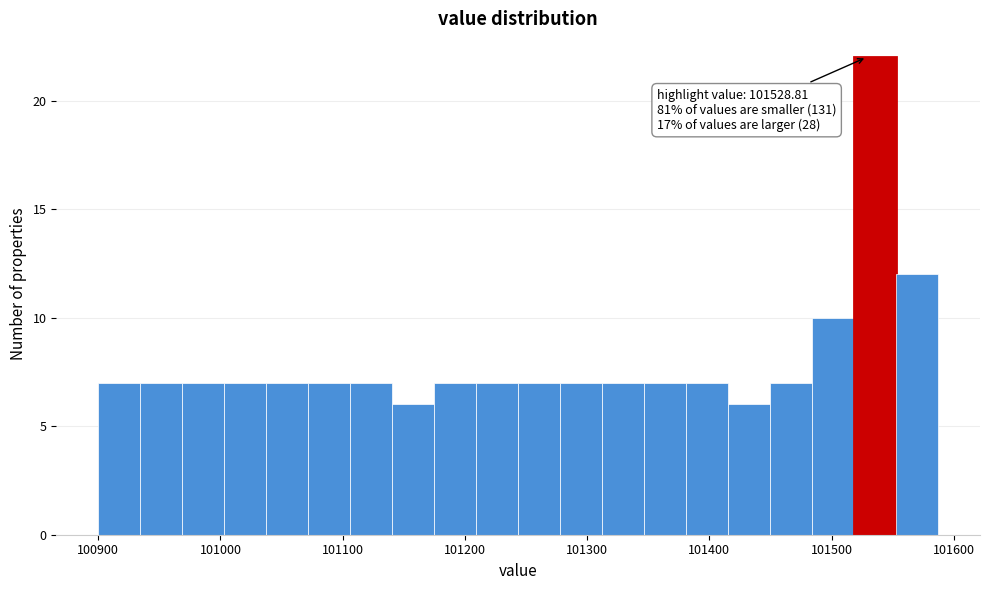

Around what value on the x-axis is the tallest bar? Give the approximate position of its centre, as read against the axis.

101540